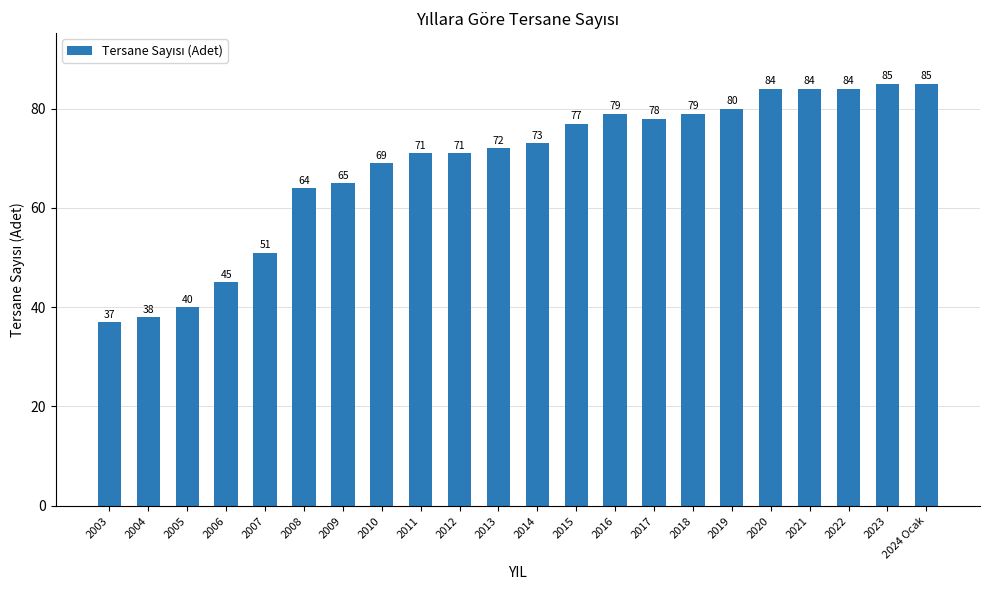

What is the smallest value displayed?

37